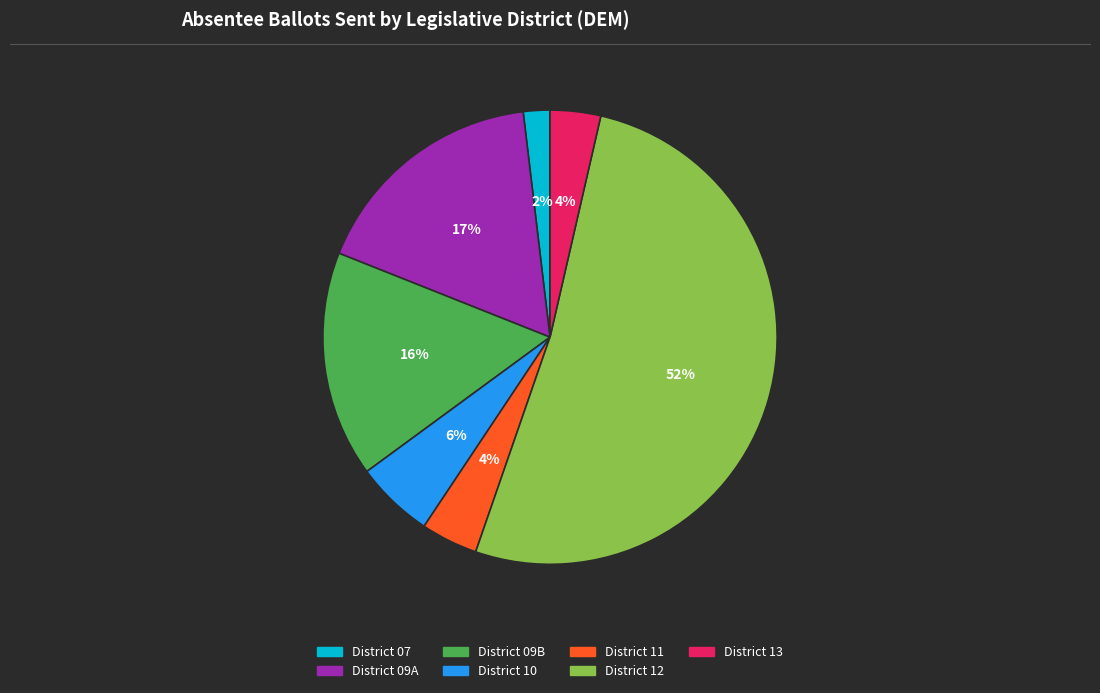

What is the largest slice in the pie chart?

District 12